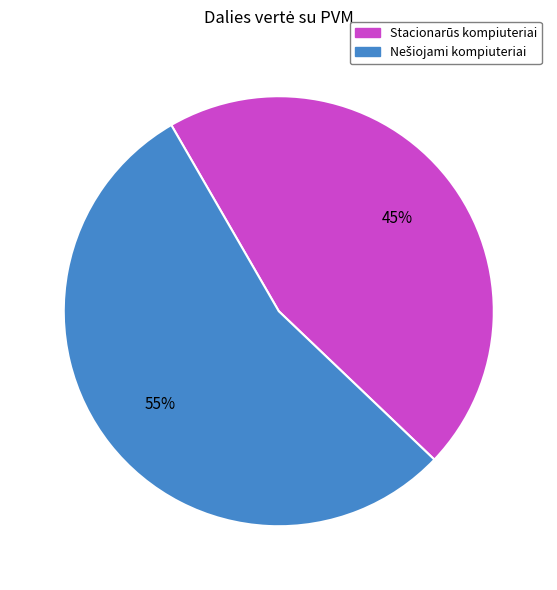

To the nearest percent, what is the average slice percentage?

50%